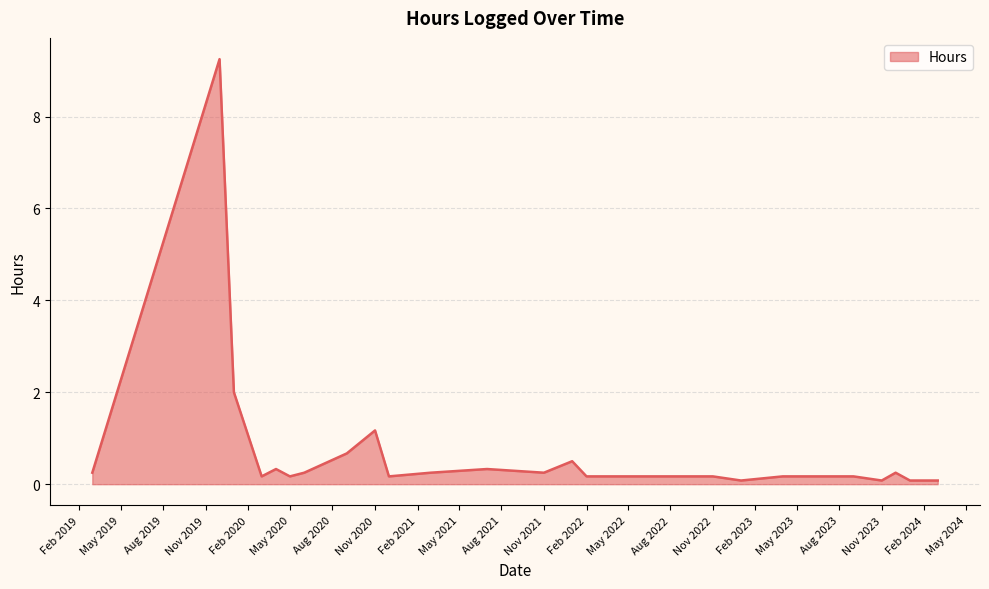

What is the difference between the maximum and minimum values?

9.2